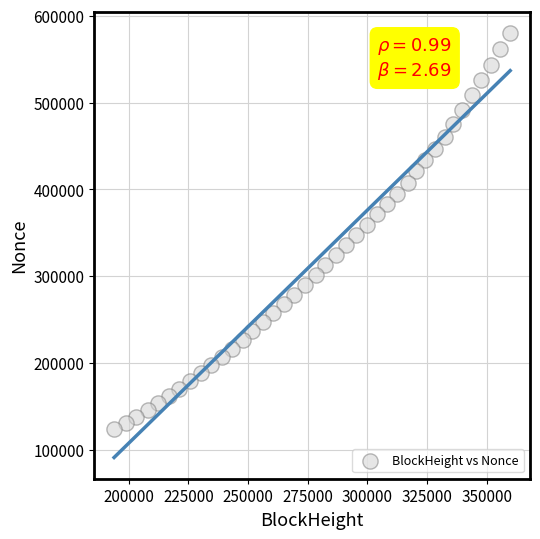

What is the range of Y values (max minus min)?

456835